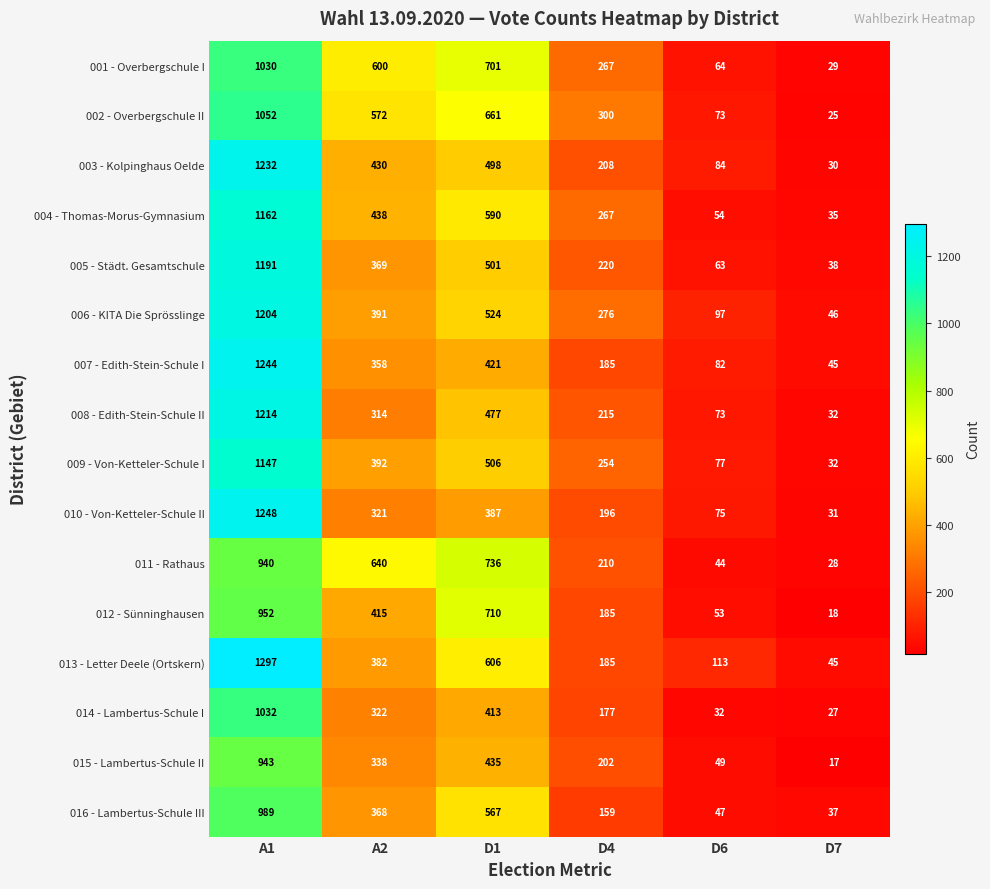

At how many categories does at least one series exceed 433?

3